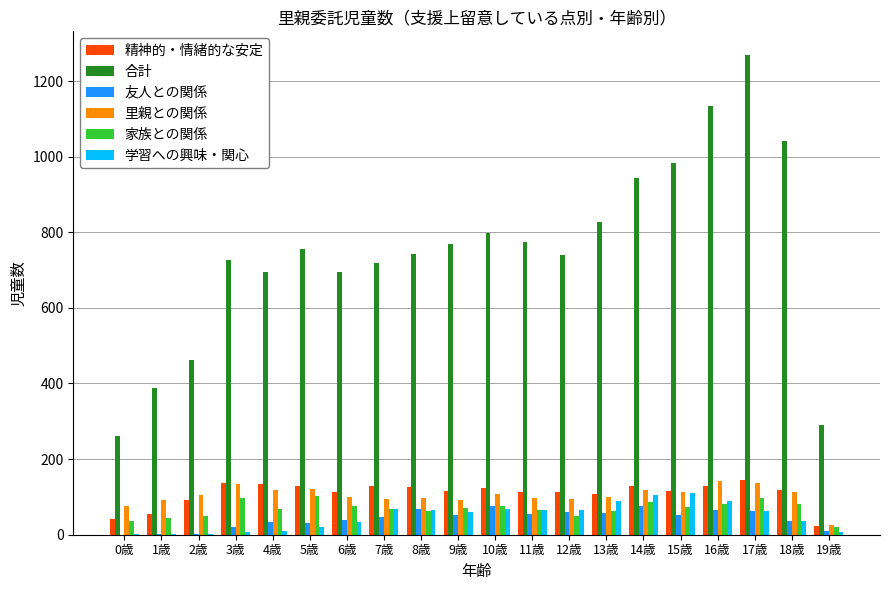

Which series has the largest total across all categories?

合計